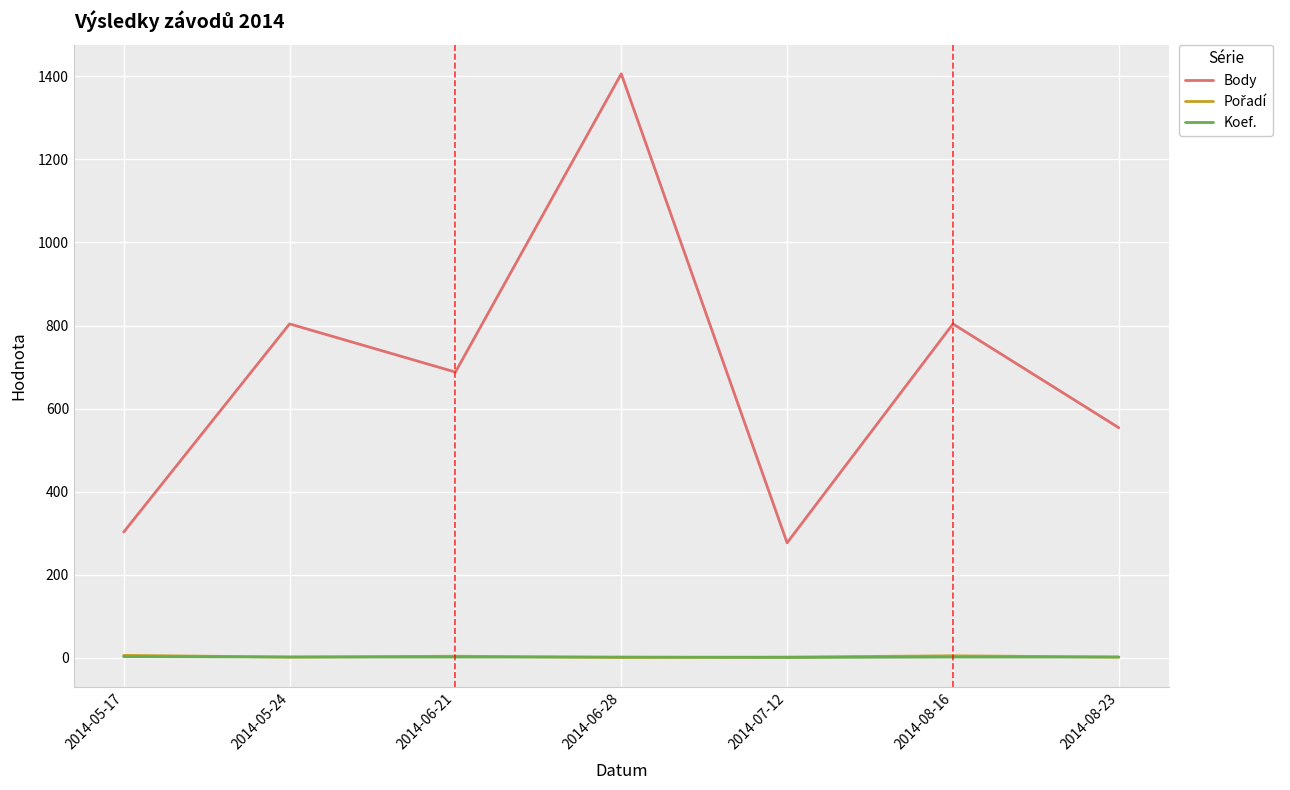

Which series has the largest total across all categories?

Body